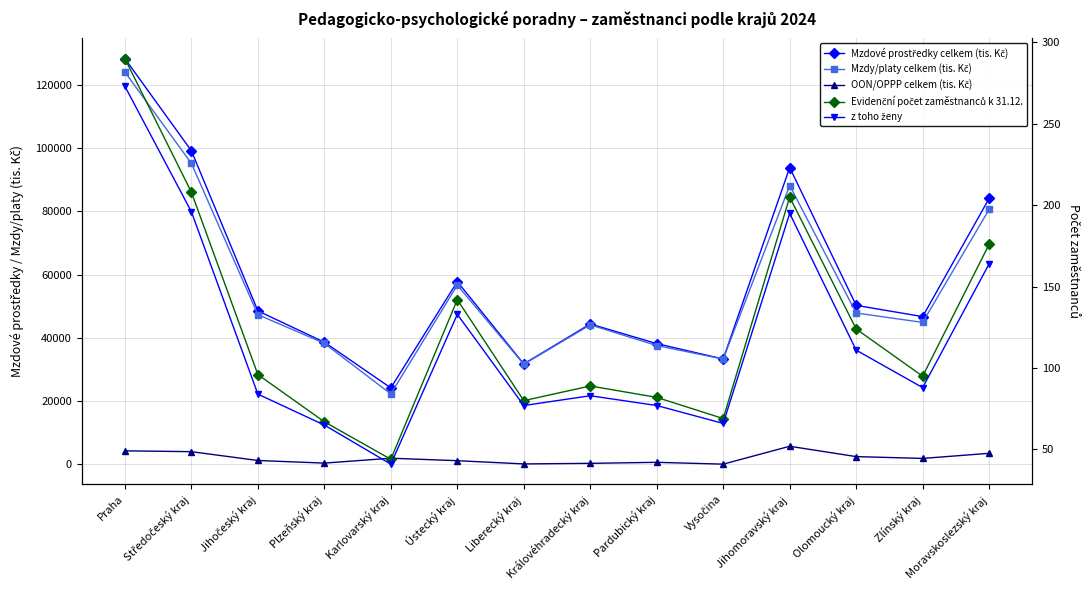

Which category has the lowest value in the OON/OPPP celkem (tis. Kč) series?

Vysočina